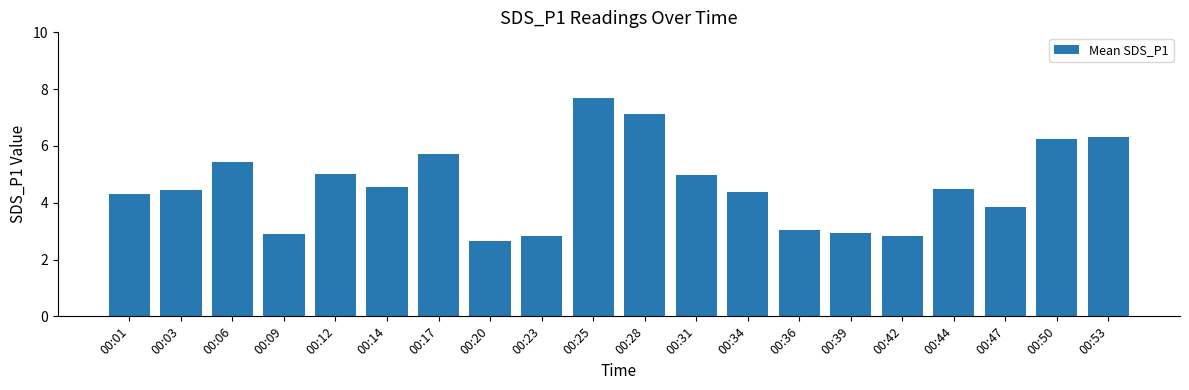

The chart shows a value of 7.1 at 00:14. True or false?

False